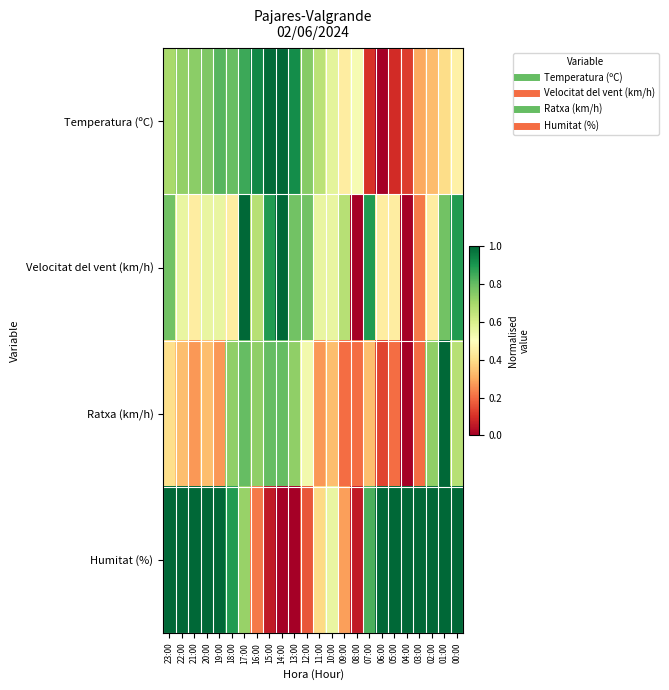

Reading left to right, what are all the values shown in this chart?

Temperatura (ºC): 23:00=0.7	22:00=0.7	21:00=0.7	20:00=0.8	19:00=0.8	18:00=0.8	17:00=0.9	16:00=0.9	15:00=1.0	14:00=1.0	13:00=0.9	12:00=0.7	11:00=0.7	10:00=0.6	09:00=0.4	08:00=0.5	07:00=0.1	06:00=0.0	05:00=0.1	04:00=0.1	03:00=0.3	02:00=0.3	01:00=0.4	00:00=0.5
Velocitat del vent (km/h): 23:00=0.8	22:00=0.6	21:00=0.4	20:00=0.6	19:00=0.6	18:00=0.4	17:00=1.0	16:00=0.7	15:00=0.9	14:00=1.0	13:00=0.8	12:00=0.8	11:00=0.6	10:00=0.6	09:00=0.7	08:00=0.0	07:00=0.9	06:00=0.4	05:00=0.4	04:00=0.0	03:00=0.2	02:00=0.4	01:00=0.8	00:00=0.9
Ratxa (km/h): 23:00=0.4	22:00=0.3	21:00=0.3	20:00=0.3	19:00=0.3	18:00=0.7	17:00=0.8	16:00=0.7	15:00=0.8	14:00=0.8	13:00=0.7	12:00=0.5	11:00=0.3	10:00=0.3	09:00=0.2	08:00=0.2	07:00=0.3	06:00=0.1	05:00=0.2	04:00=0.0	03:00=0.2	02:00=0.7	01:00=1.0	00:00=0.7
Humitat (%): 23:00=1.0	22:00=1.0	21:00=1.0	20:00=1.0	19:00=1.0	18:00=0.9	17:00=0.7	16:00=0.2	15:00=0.1	14:00=0.0	13:00=0.0	12:00=0.2	11:00=0.4	10:00=0.6	09:00=0.3	08:00=0.1	07:00=0.8	06:00=1.0	05:00=1.0	04:00=1.0	03:00=1.0	02:00=1.0	01:00=1.0	00:00=1.0